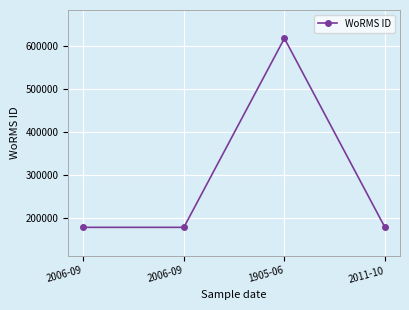

Does the chart have visible grid lines?

Yes